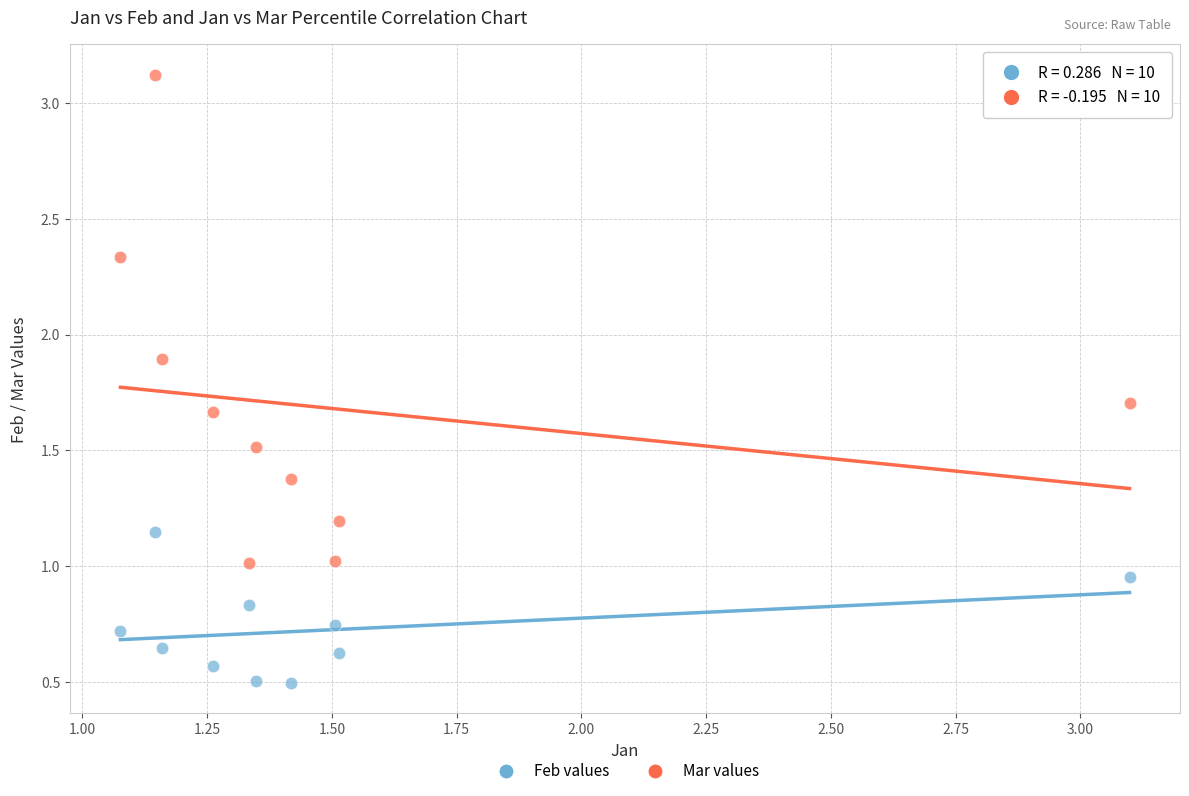

Which series has the largest Y range (max minus min)?

Mar values